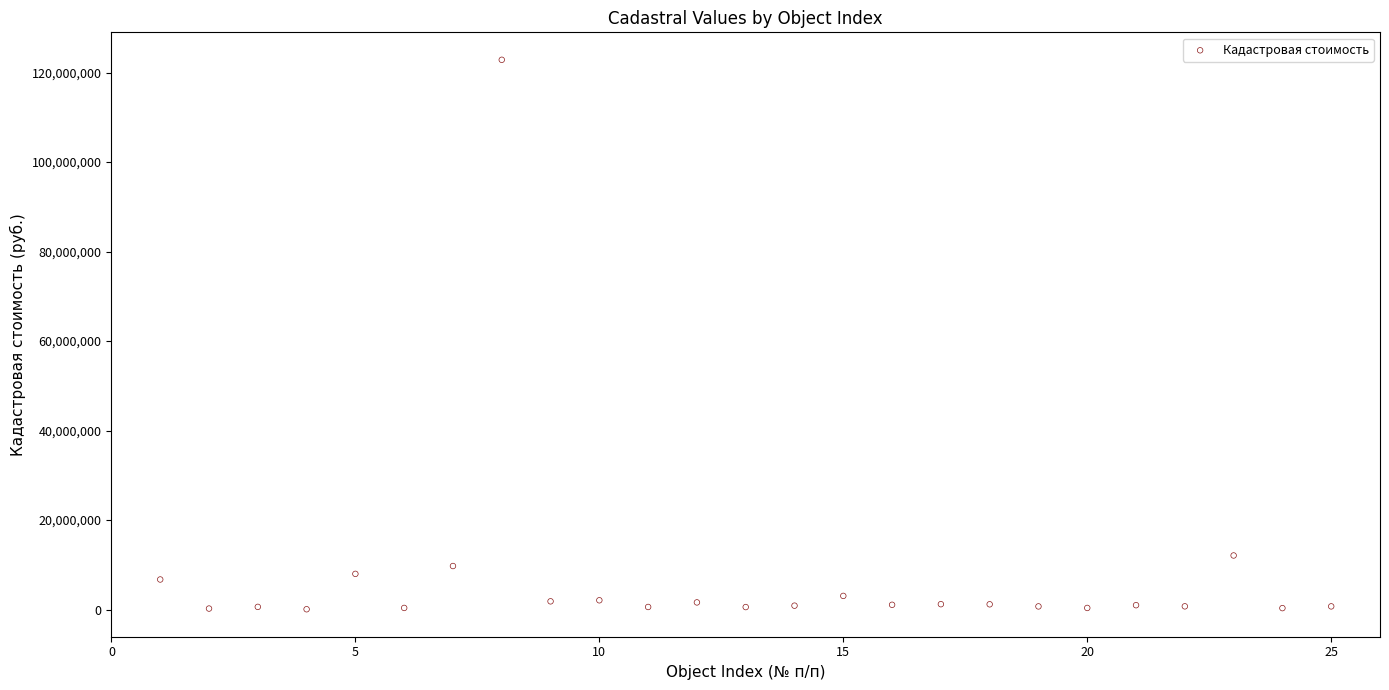

What Y value in the scatter plot is closest to 61473940?

12096137.1